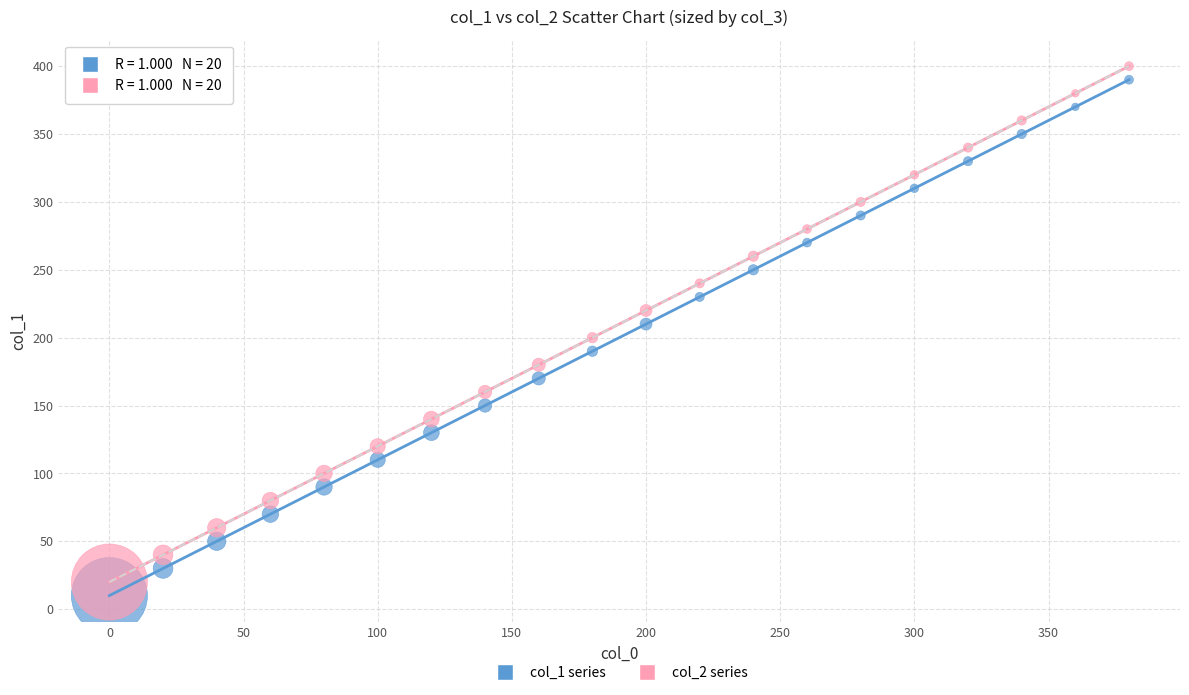

Across all data points, what is the range of Y values (max minus min)?

390